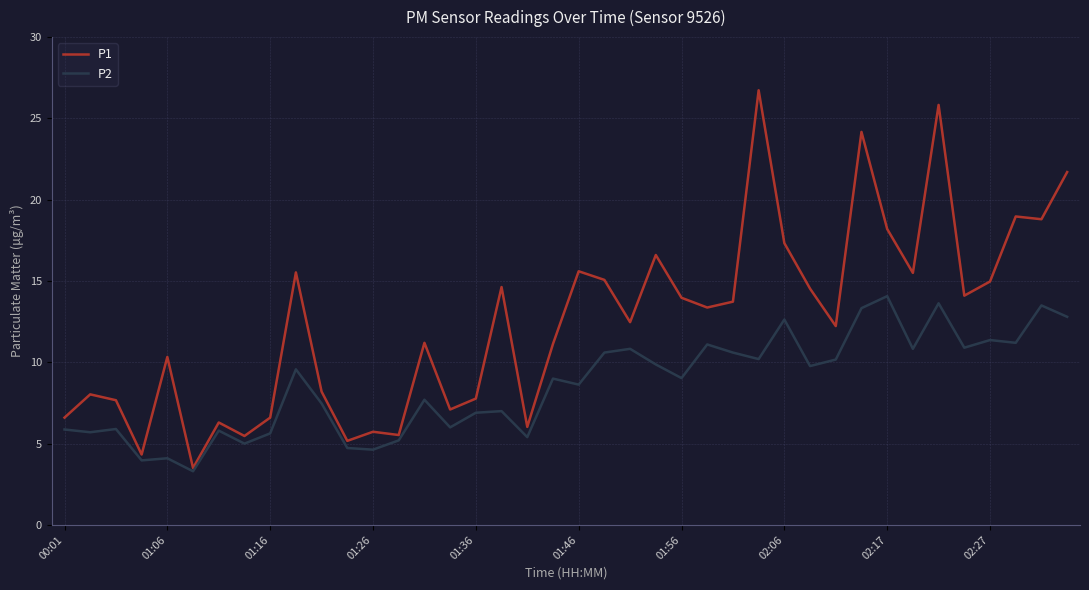

List the series in order of their peak value, highest first.

P1, P2